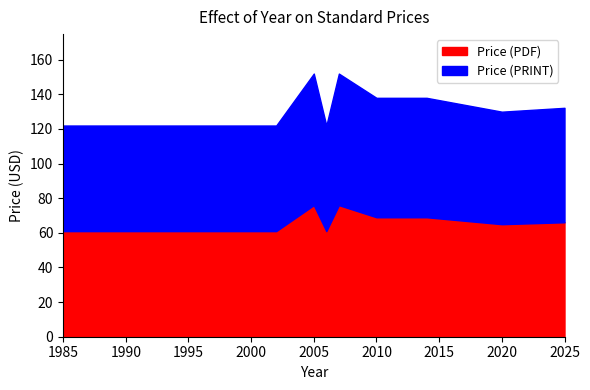

Does the chart have visible grid lines?

No